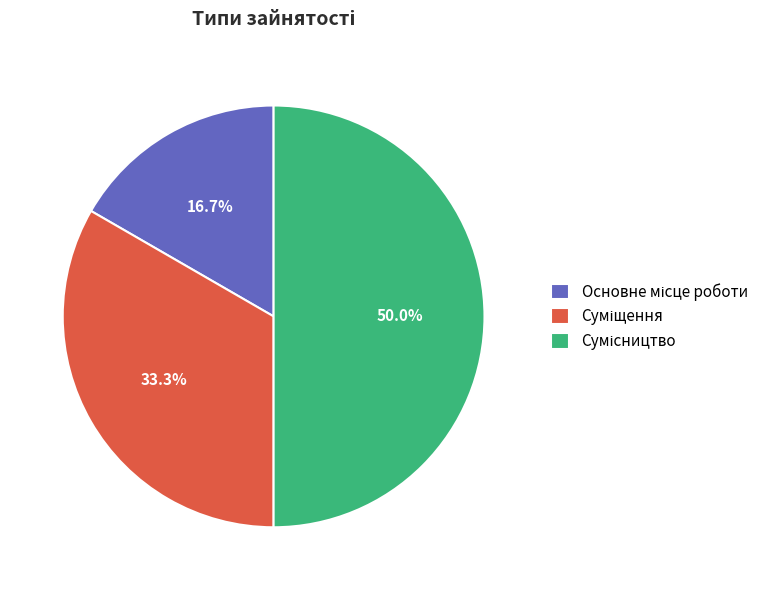

Count the number of slices in the pie.

3